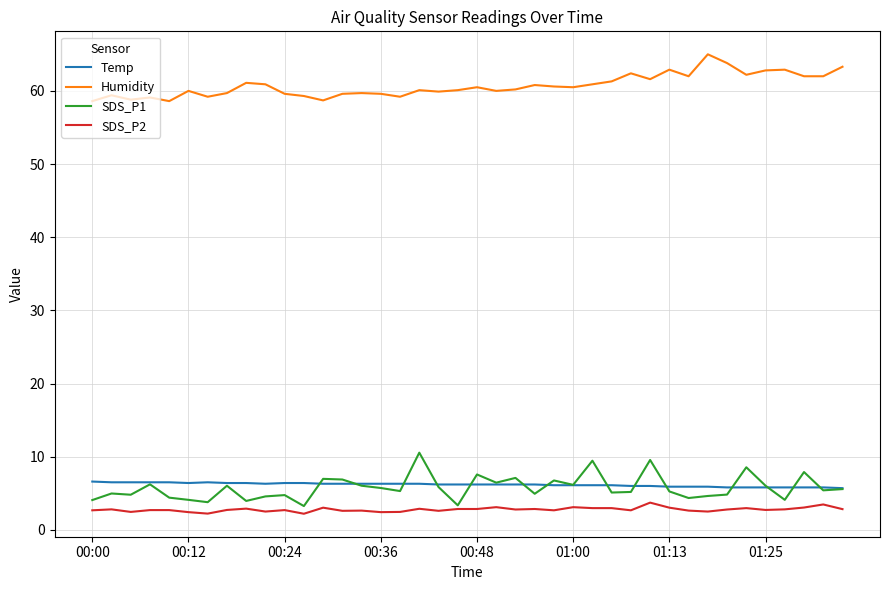

What is the minimum value shown in the chart?

2.2